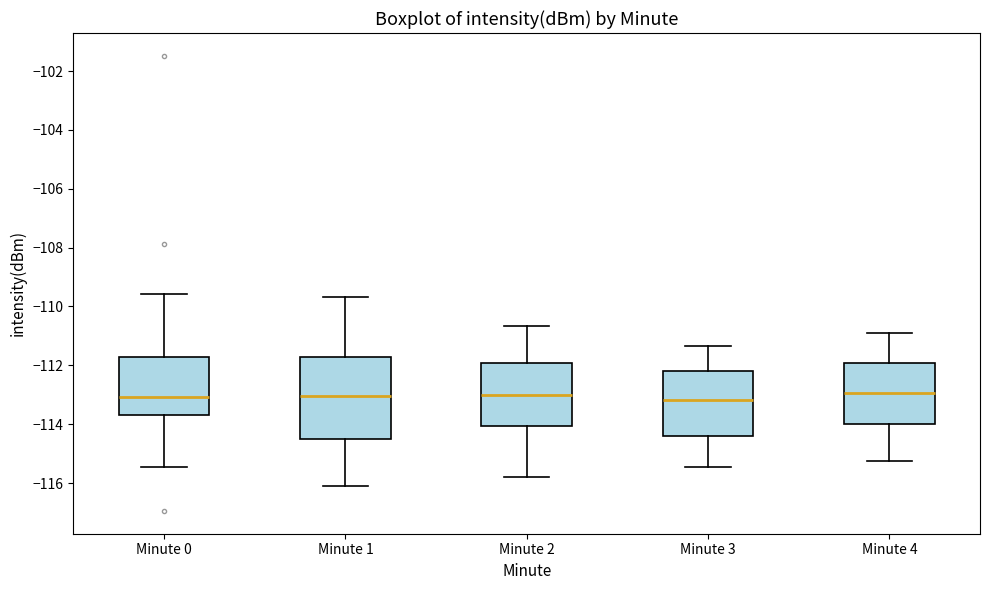

Reading left to right, read every box against the y-axis: the position of its median line, the range the box covers, and the ends of its whiskers. The values are not printed on the chart, so give them approximately, as read against the axis.

Minute 0: median -113.0, box -113.6 to -111.8, whiskers -115.4 to -109.6
Minute 1: median -113.0, box -114.6 to -111.8, whiskers -116.2 to -109.6
Minute 2: median -113.0, box -114.0 to -112.0, whiskers -115.8 to -110.6
Minute 3: median -113.2, box -114.4 to -112.2, whiskers -115.4 to -111.4
Minute 4: median -113.0, box -114.0 to -112.0, whiskers -115.2 to -110.8